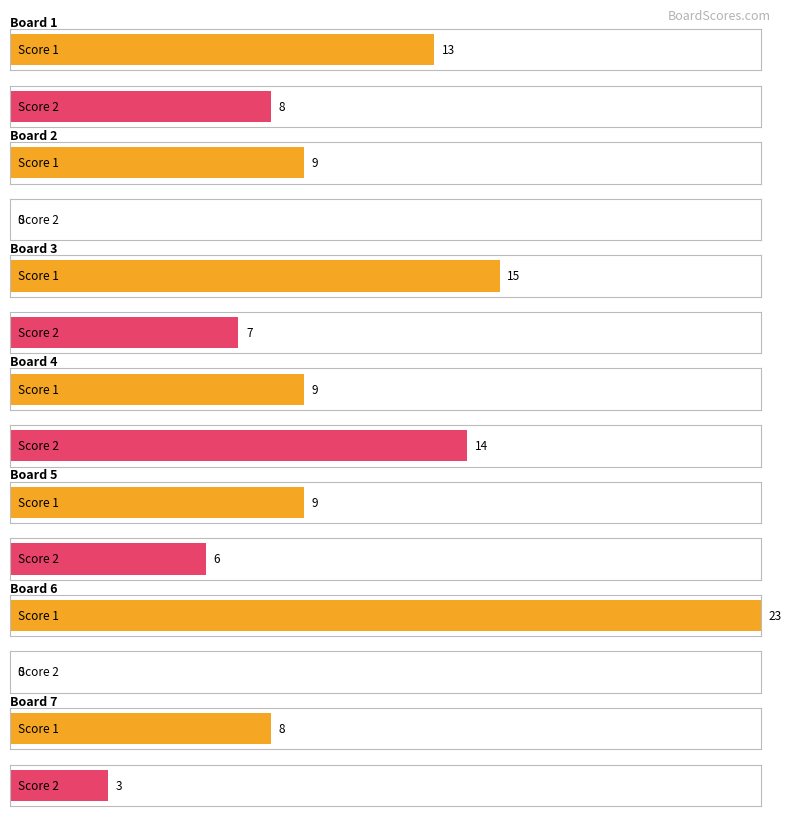

List the labels in order of Score 1 value, largest first.

Board 6, Board 3, Board 1, Board 2, Board 4, Board 5, Board 7